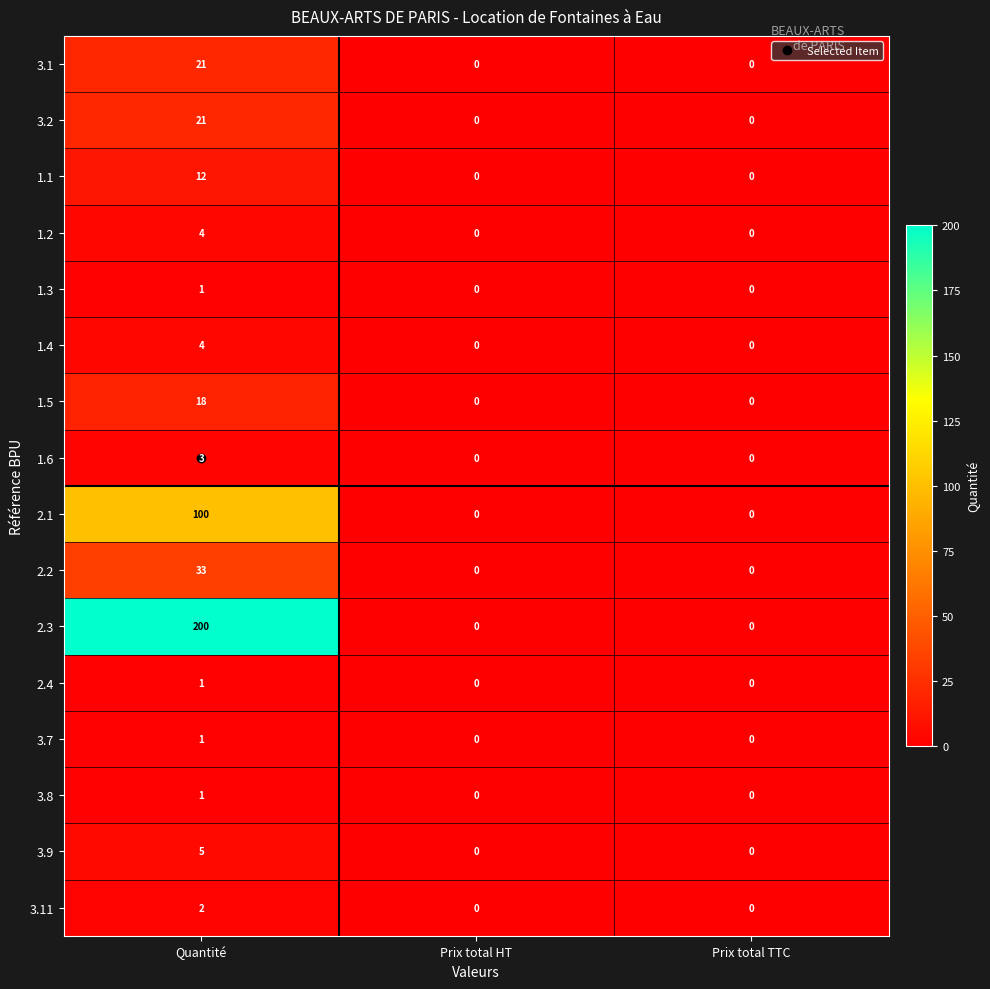

Count the 3.7 values in the range 0 to 1.

3